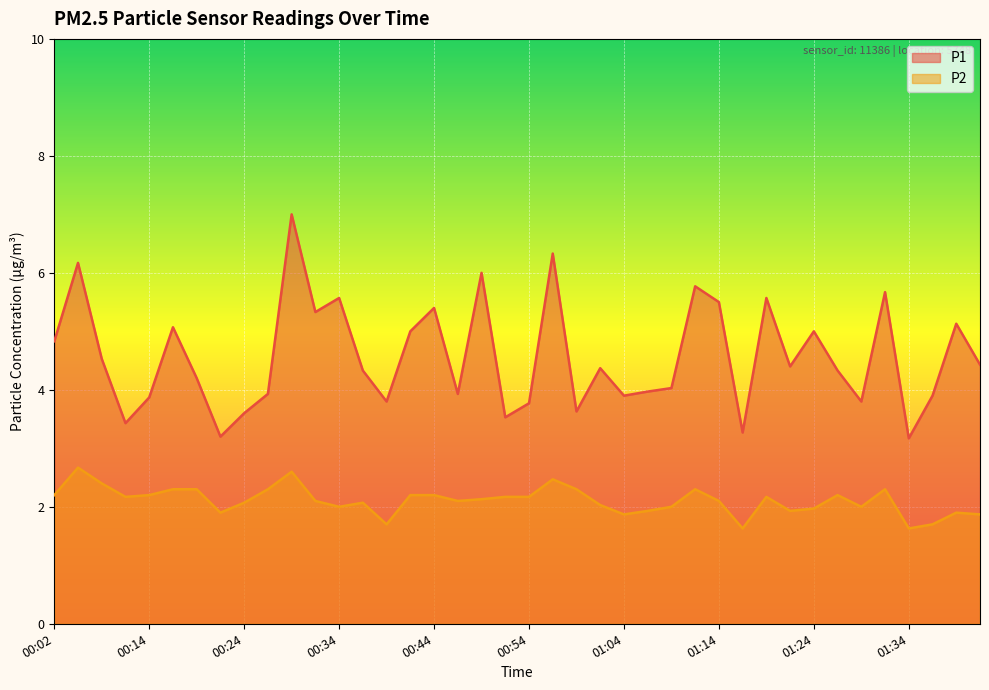

What is the total value across all series at 01:41?

6.3